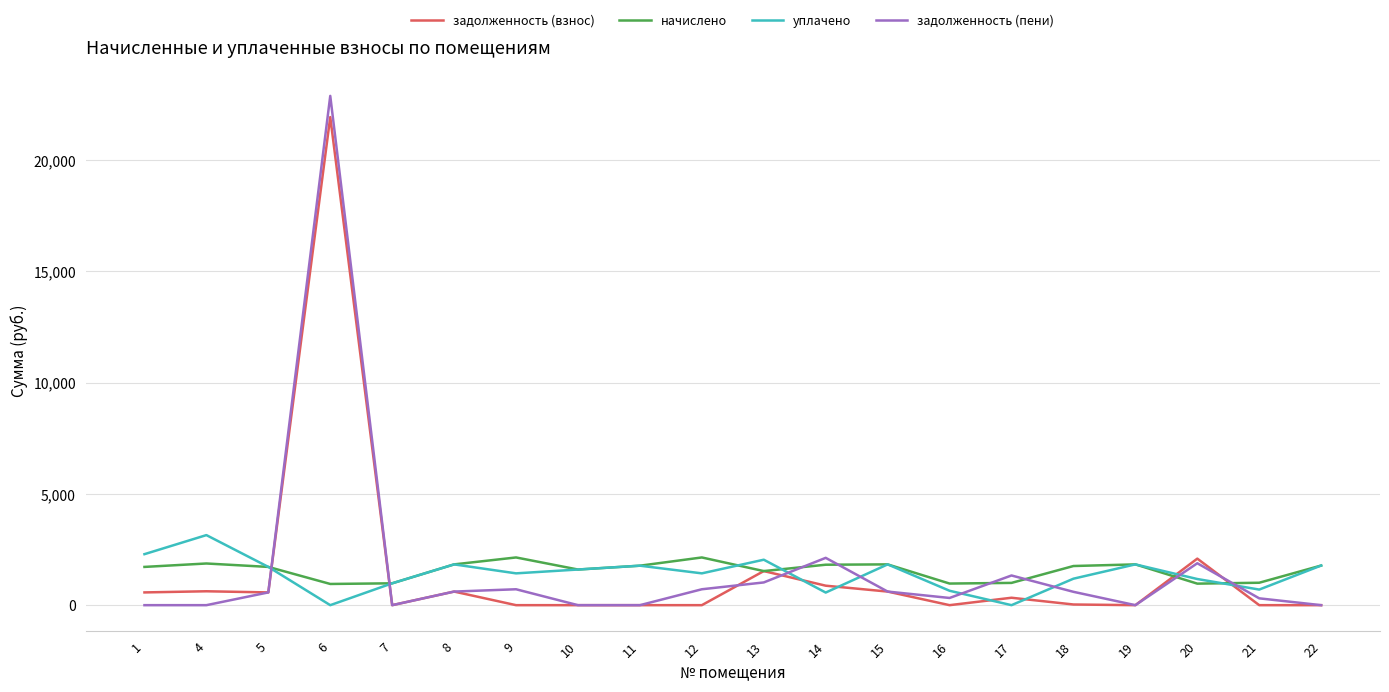

At how many categories does at least one series exceed 15878?

1